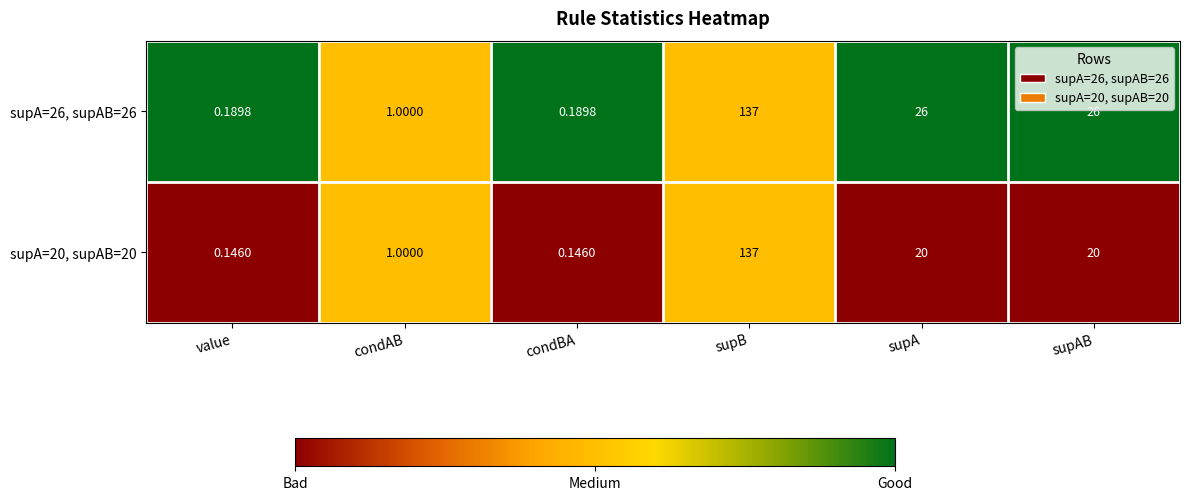

Where does the supA=20, supAB=20 series first go above 20?

supB